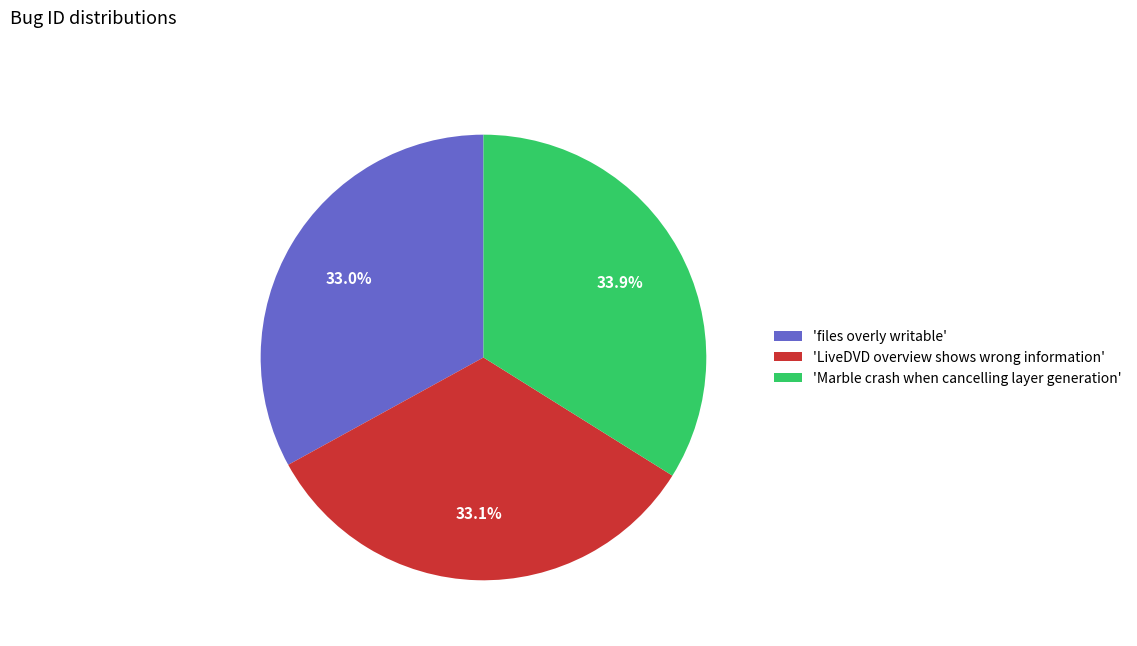

Does 'Marble crash when cancelling layer generation' account for over 50% of the chart?

No